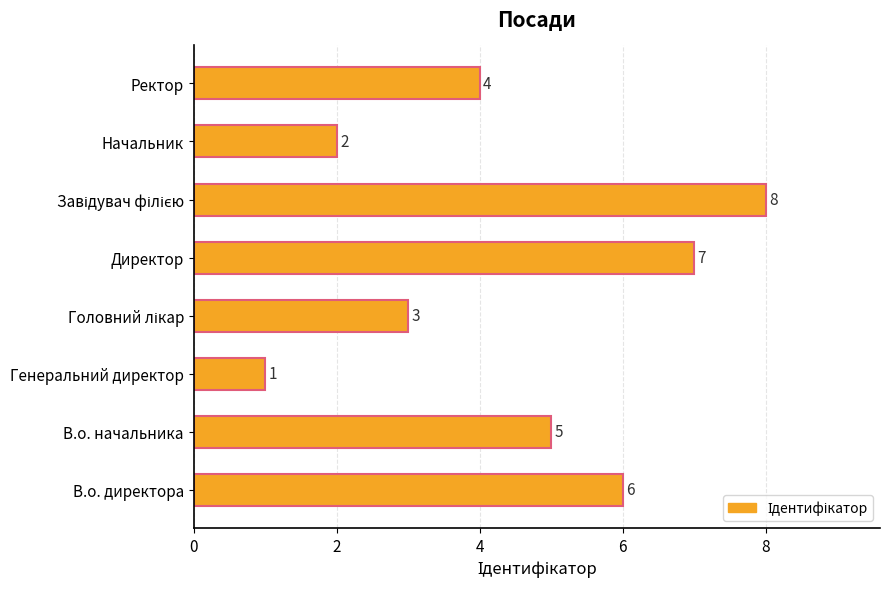

How many values are below 5?

4